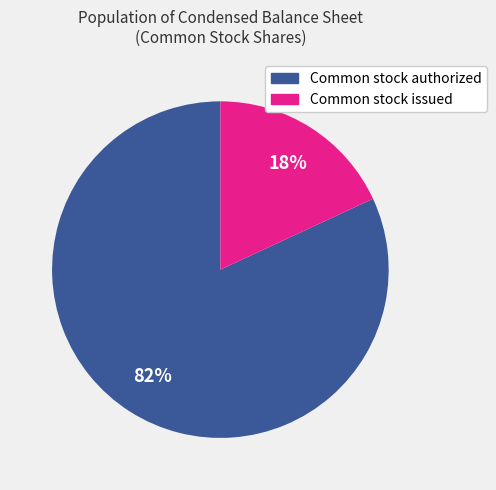

To the nearest percent, what is the difference between the largest and smallest slice percentages?

64%